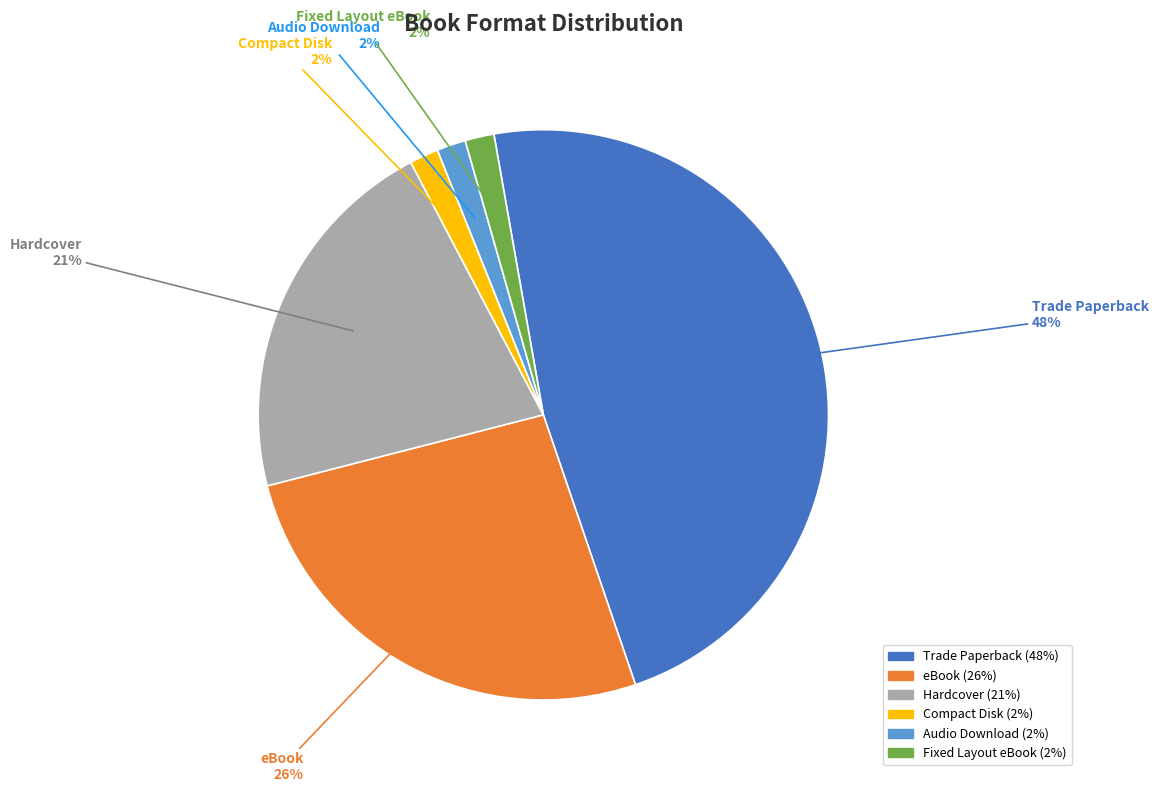

To the nearest percent, what is the difference between the Trade Paperback and Compact Disk slice percentages?

46%